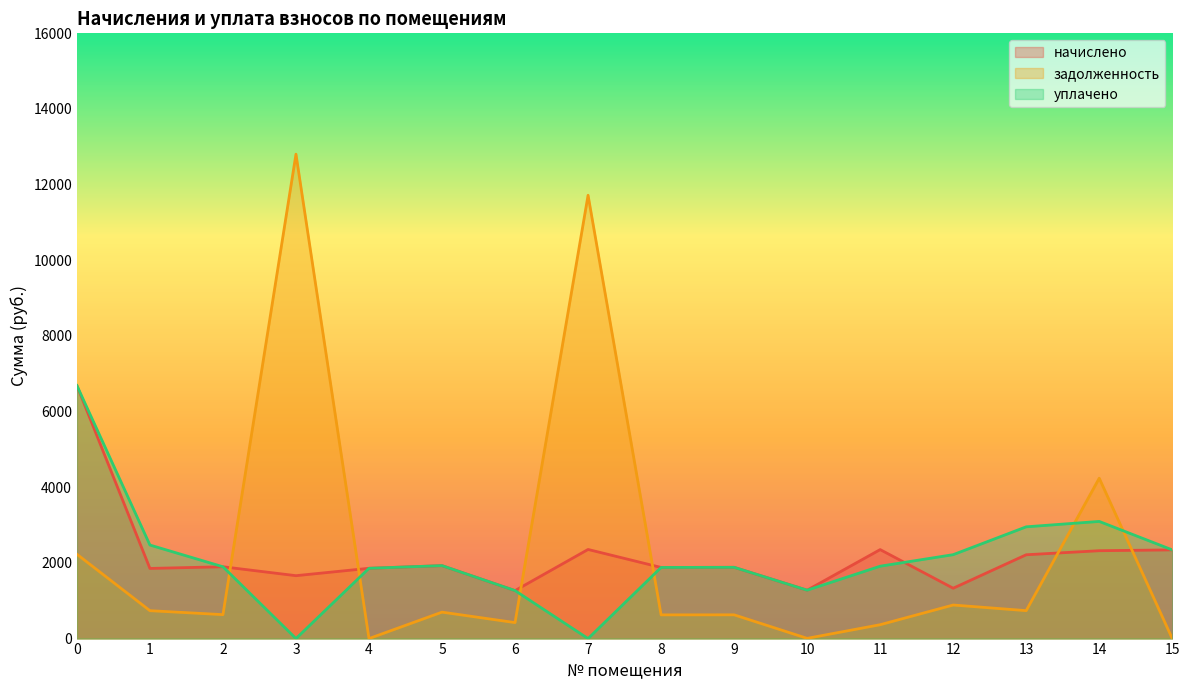

True or false: начислено has more than 0 points higher than both neighbors.

True